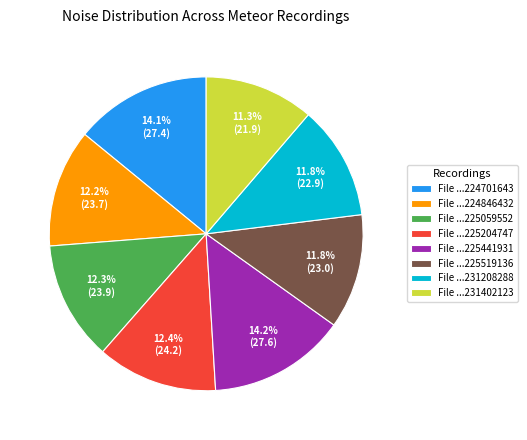

Approximately how many times larger is the value at File ...225204747 compared to File ...224701643?

0.9